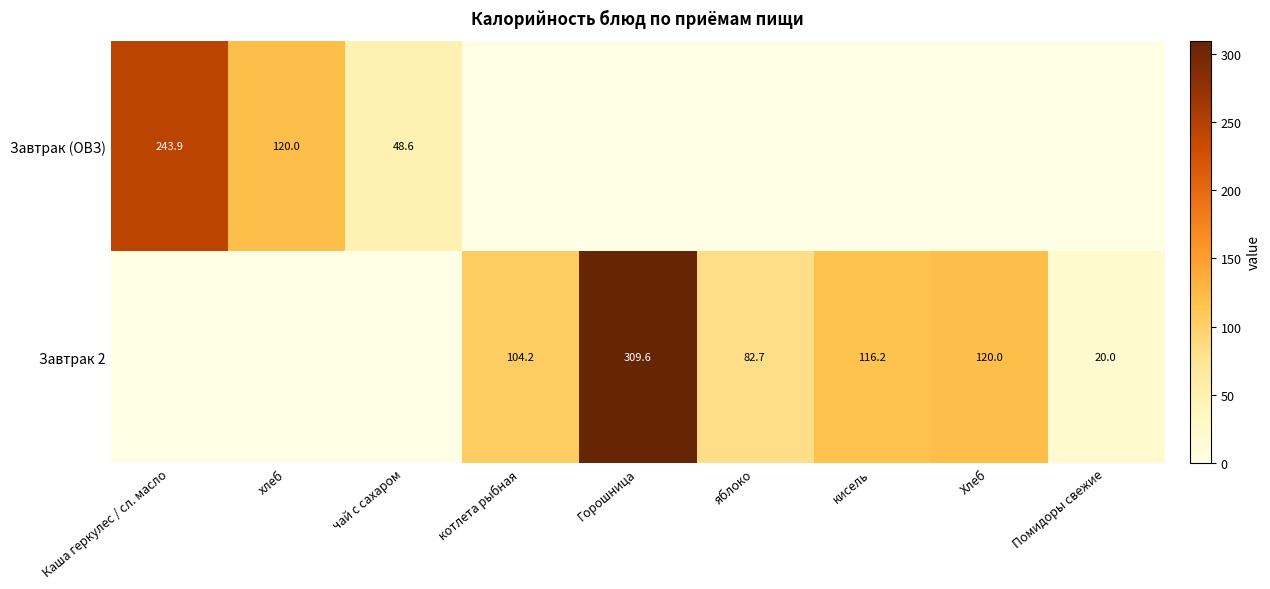

Is it true that Завтрак (ОВЗ) equals 48.6 at чай с сахаром?

True